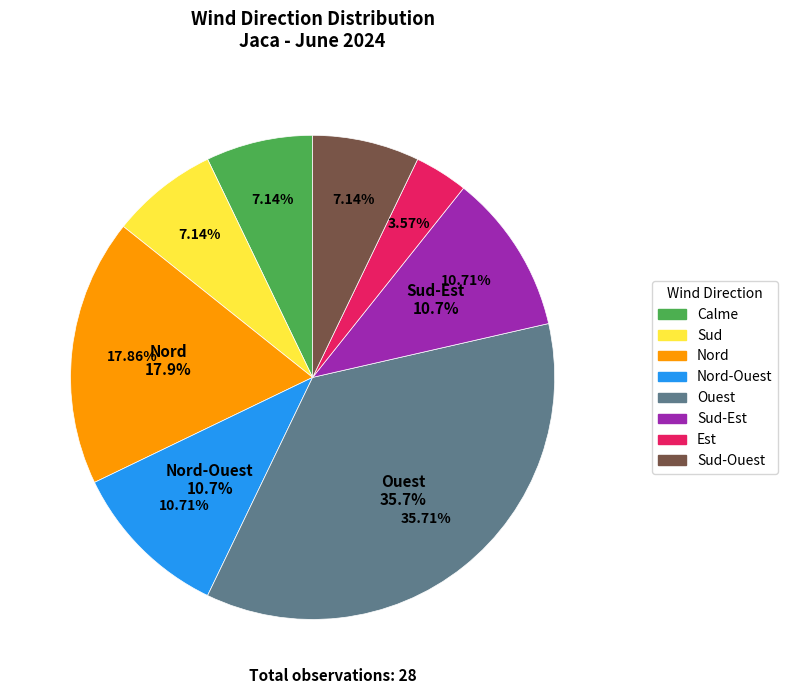

To the nearest percent, what portion does Nord-Ouest represent?

11%